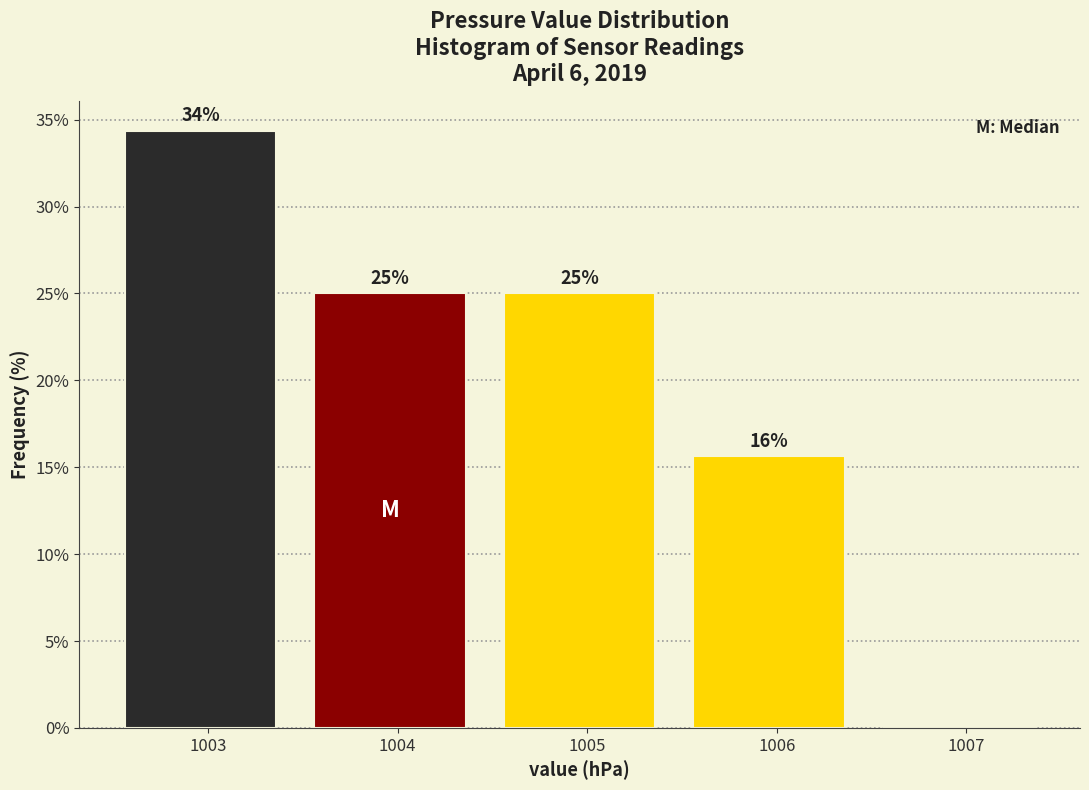

Which range on the x-axis has the tallest bar?

1002.46 to 1003.46